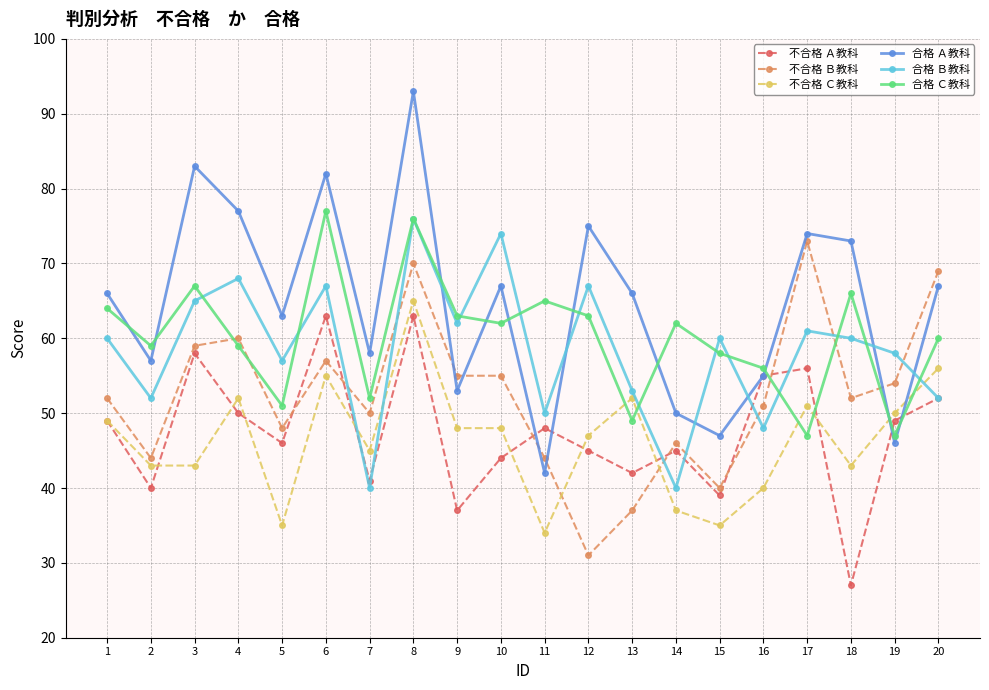

Read the 合格 Ｃ教科 value at 5.

51